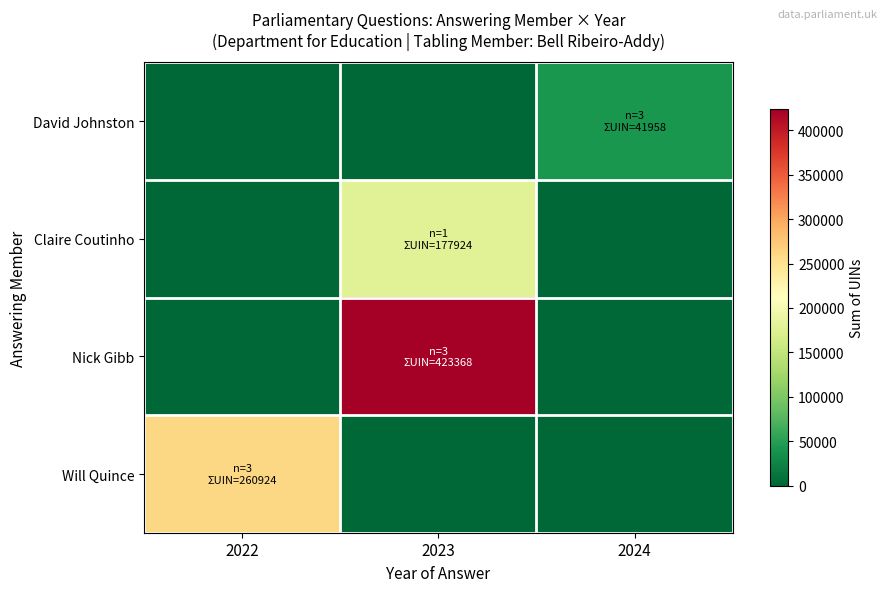

Reading left to right, what are all the values shown in this chart?

David Johnston: 2022=0	2023=0	2024=41958
Claire Coutinho: 2022=0	2023=177924	2024=0
Nick Gibb: 2022=0	2023=423368	2024=0
Will Quince: 2022=260924	2023=0	2024=0